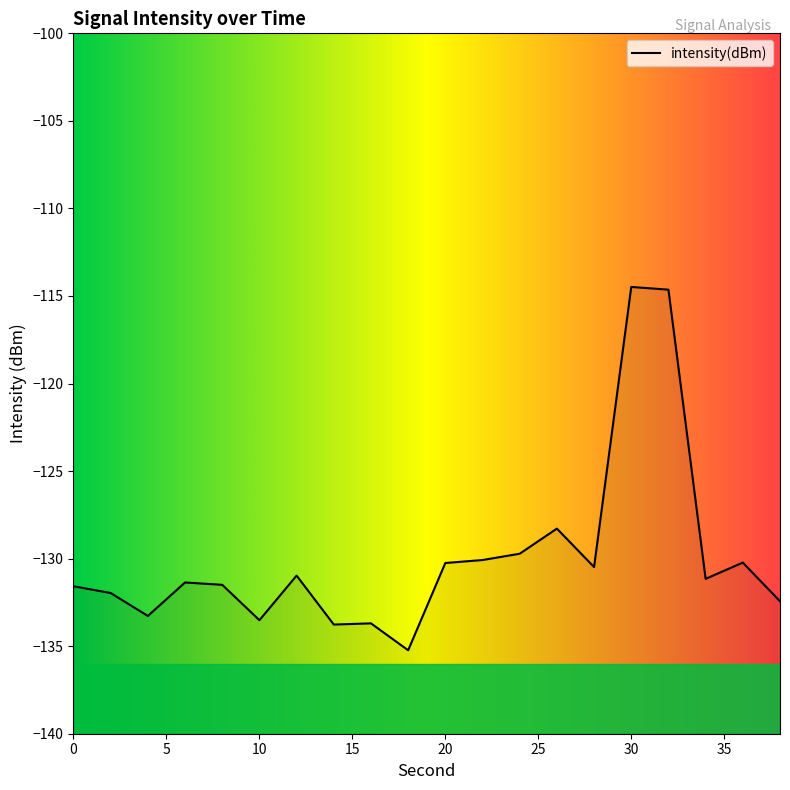

At which category does the data reach its first local peak?

6